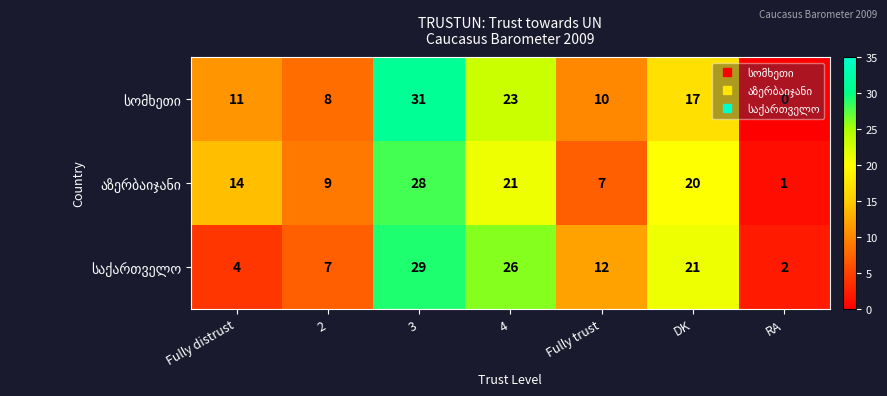

What is the total value across all series at DK?

58